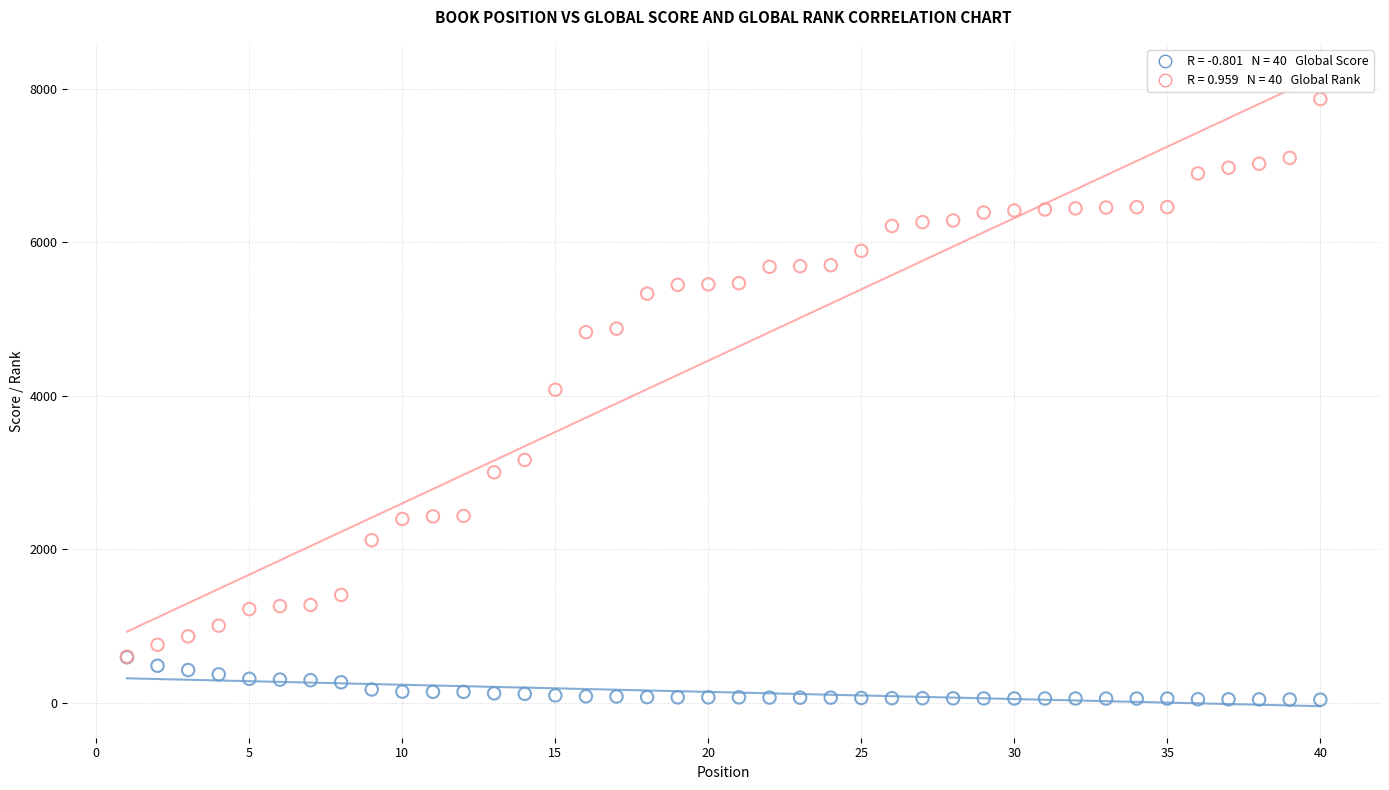

Across all series, what Y value is closest to 3953?

4079